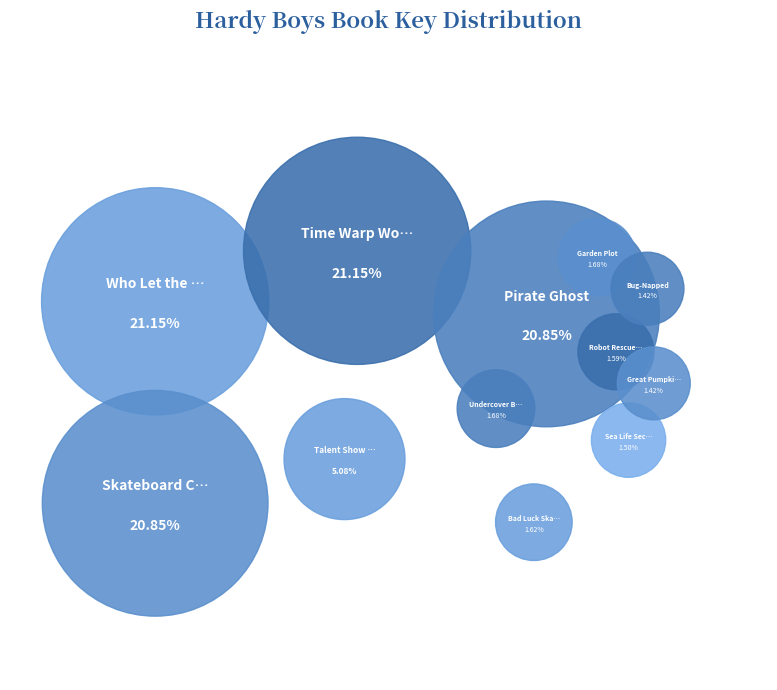

To the nearest percent, what is the average slice percentage?

8%